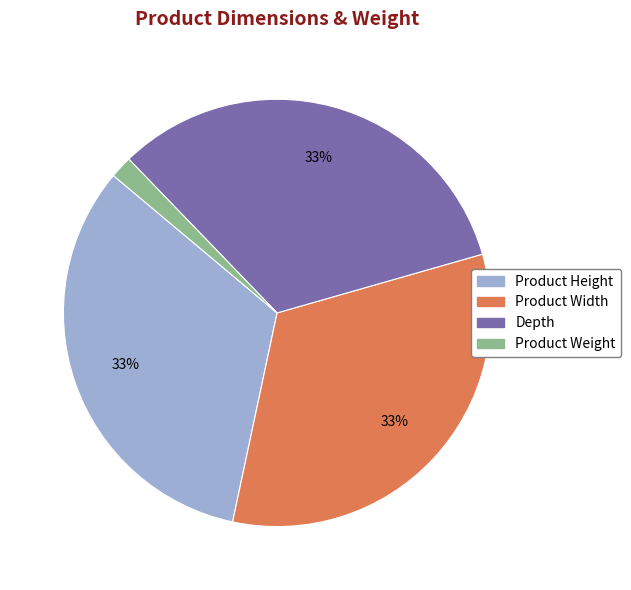

How many slices are in this pie chart?

4